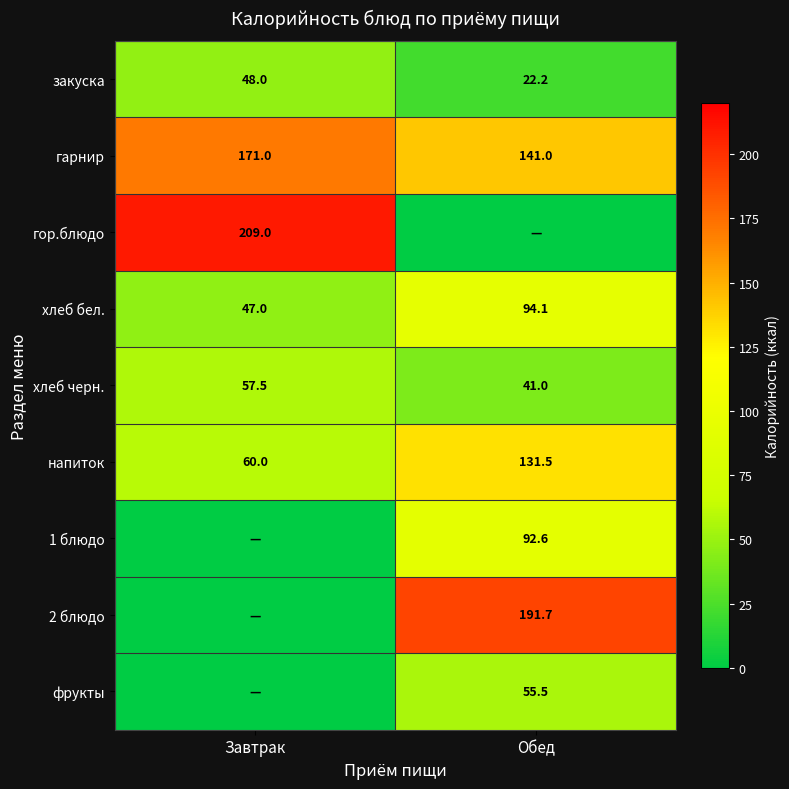

What is the average value of the закуска series?

35.1